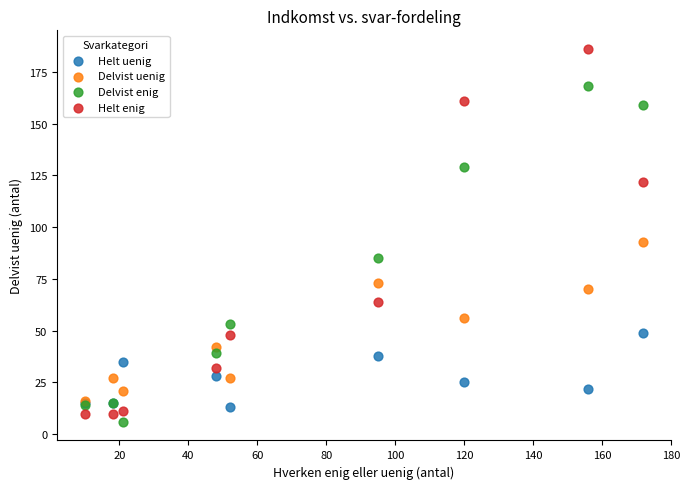

Across all series, what Y value is closest to 96?

93